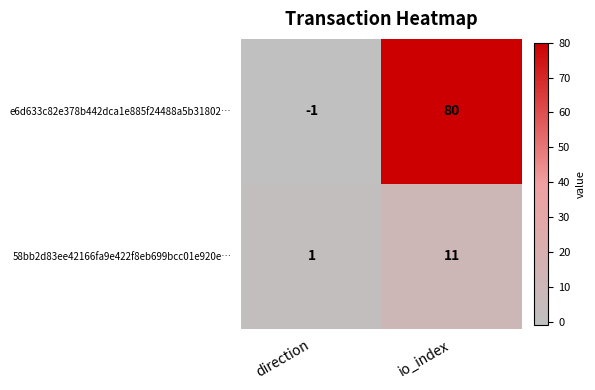

Reading right to left, extract all data points from this chart.

e6d633c82e378b442dca1e885f24488a5b31802…: 80	-1
58bb2d83ee42166fa9e422f8eb699bcc01e920e…: 11	1